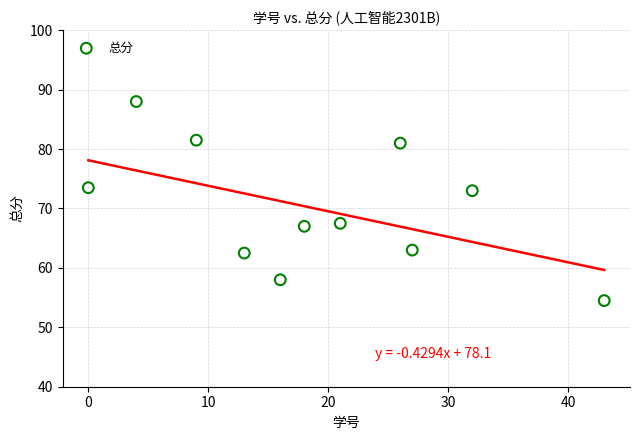

What is the average X value?

19.0